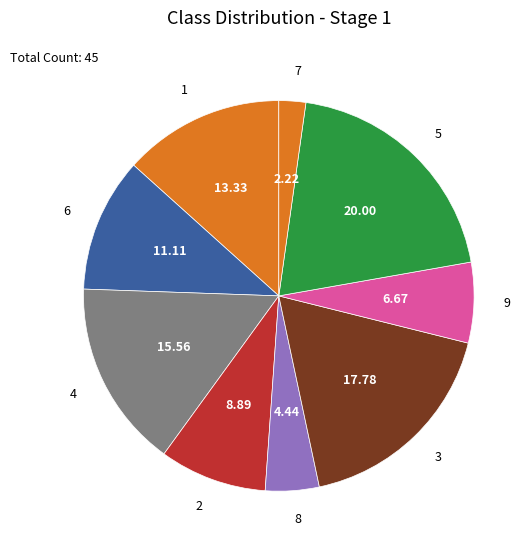

Is there any slice that represents more than half of the pie?

No